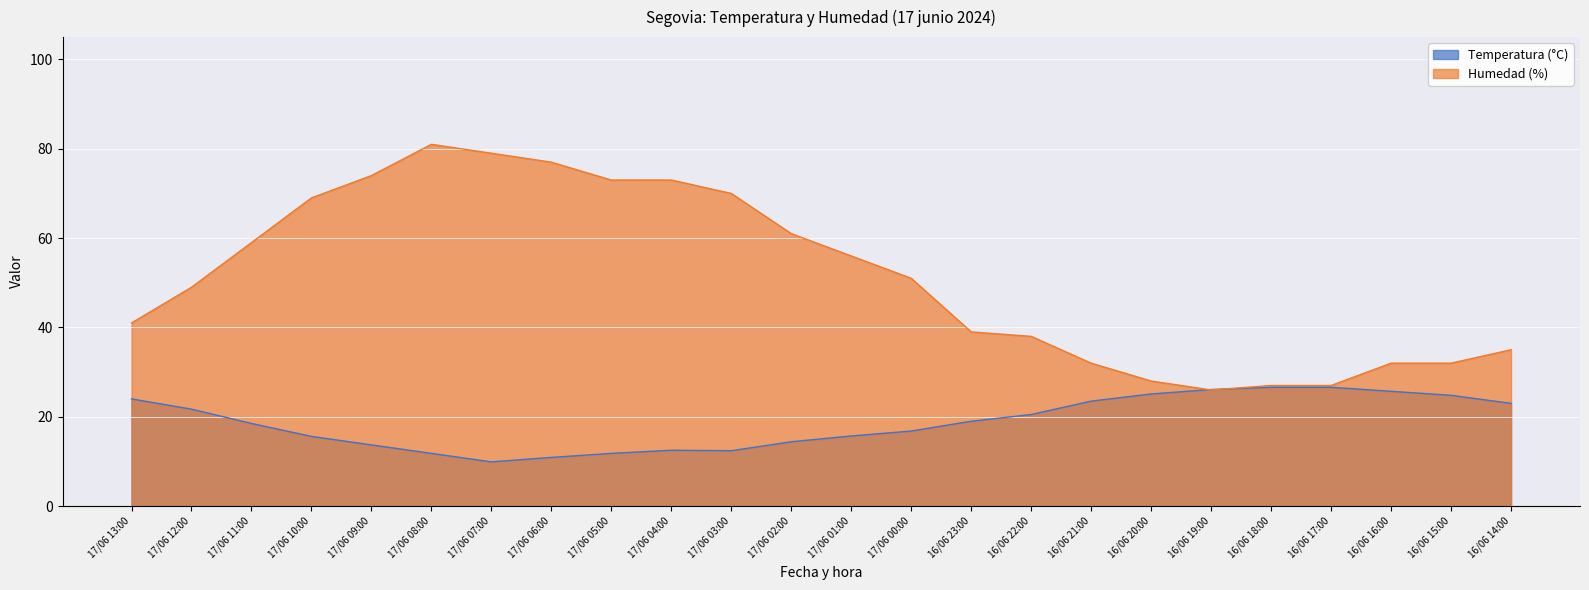

True or false: Temperatura (°C) has more than 0 interior local peaks.

True